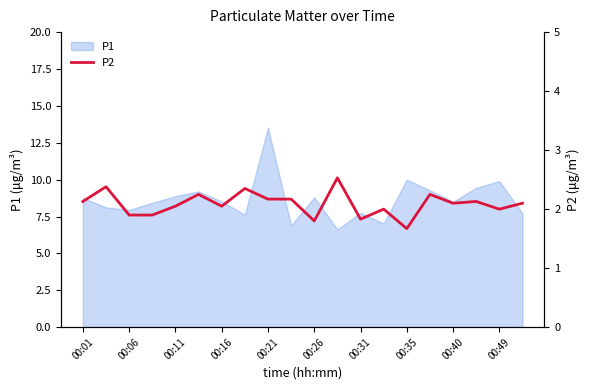

The value of P1 at 00:26 is 8.8. True or false?

True